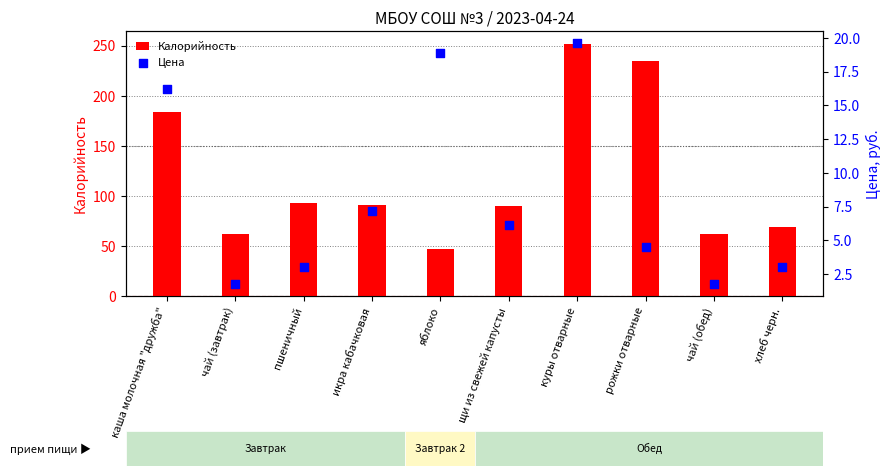

Which series reaches the minimum Y coordinate?

Цена